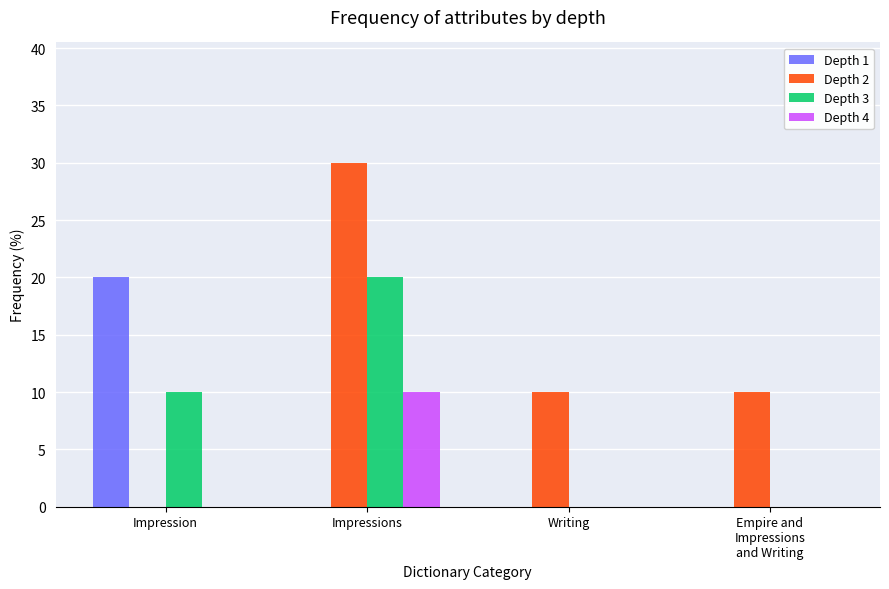

The Depth 4 series shows -5 at Empire and
Impressions
and Writing. True or false?

False